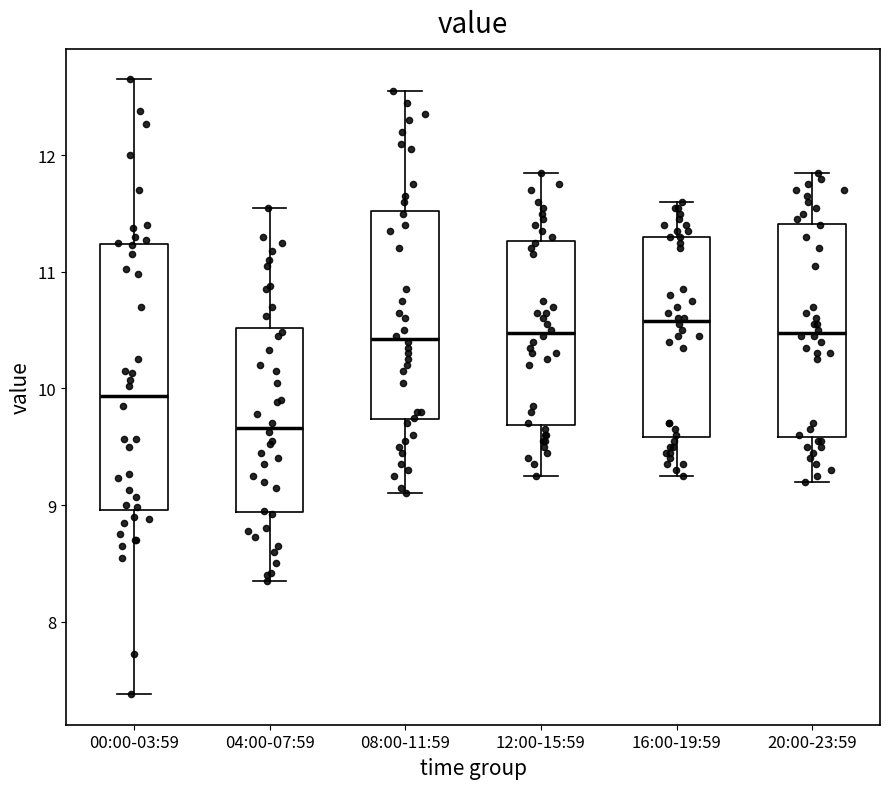

Comparing the boxes themselves (not the whiskers), which one is the tallest?

00:00-03:59